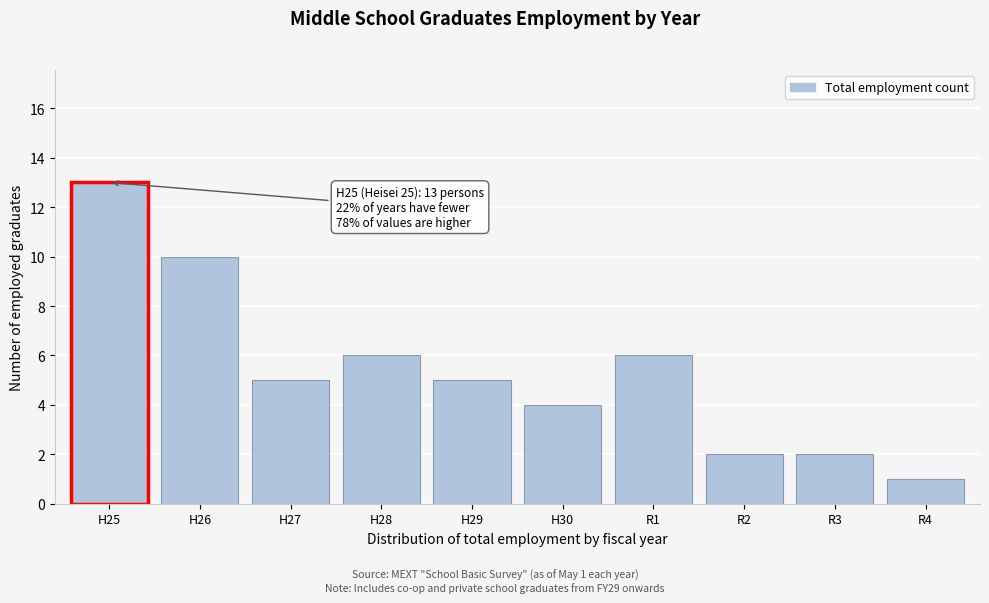

Reading left to right, what are all the values shown in this chart?

H25=13	H26=10	H27=5	H28=6	H29=5	H30=4	R1=6	R2=2	R3=2	R4=1